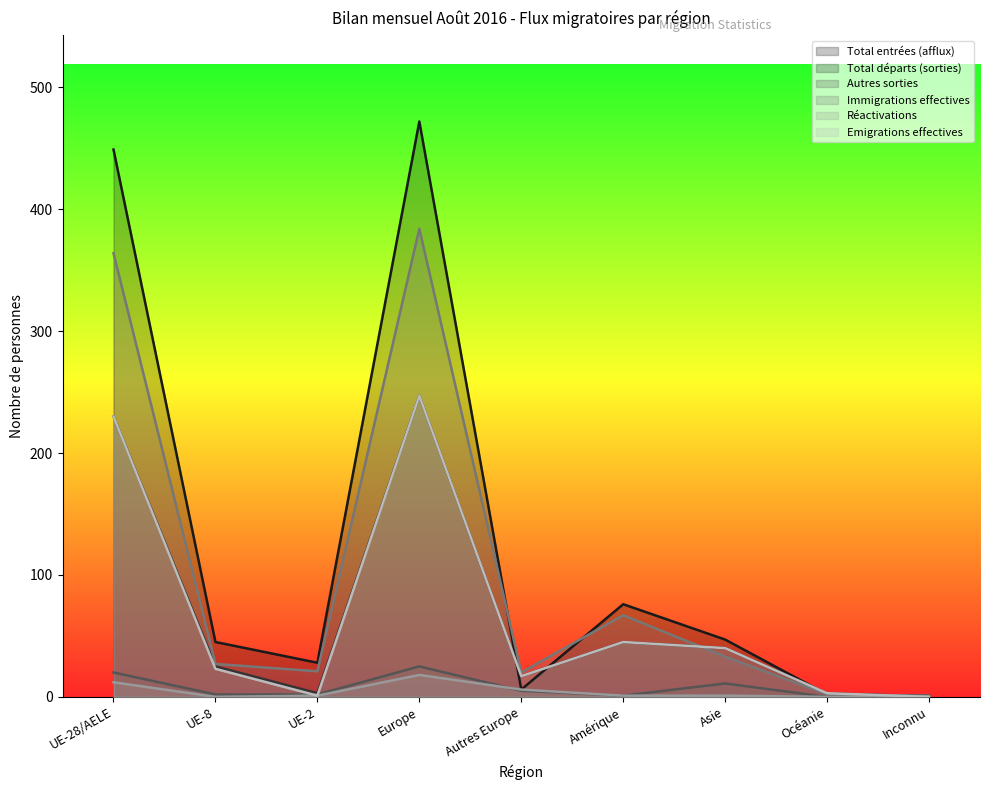

At which label is Total entrées (afflux) closest to 236?

Amérique